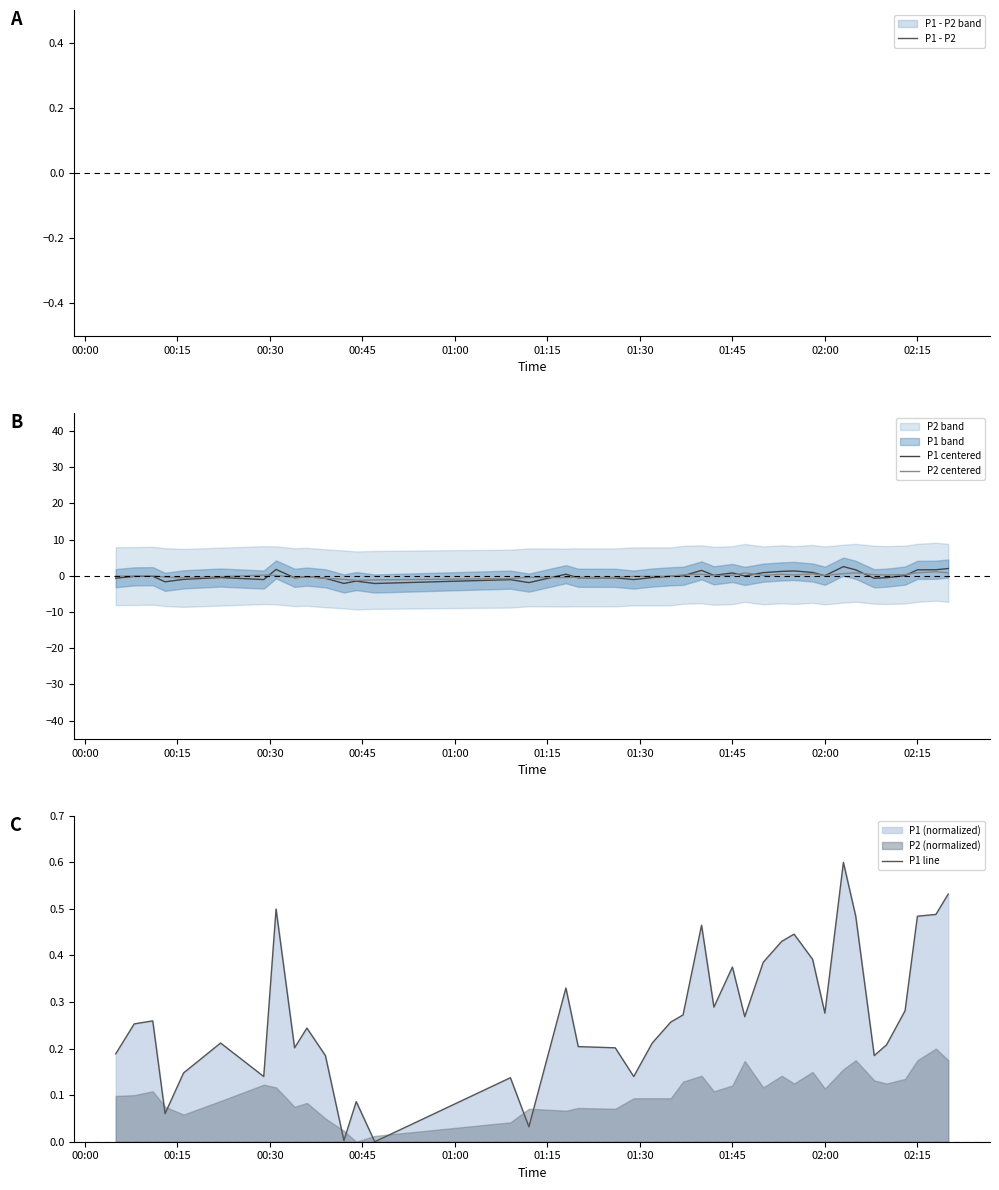

What is the minimum value for P1 centered?

-2.1